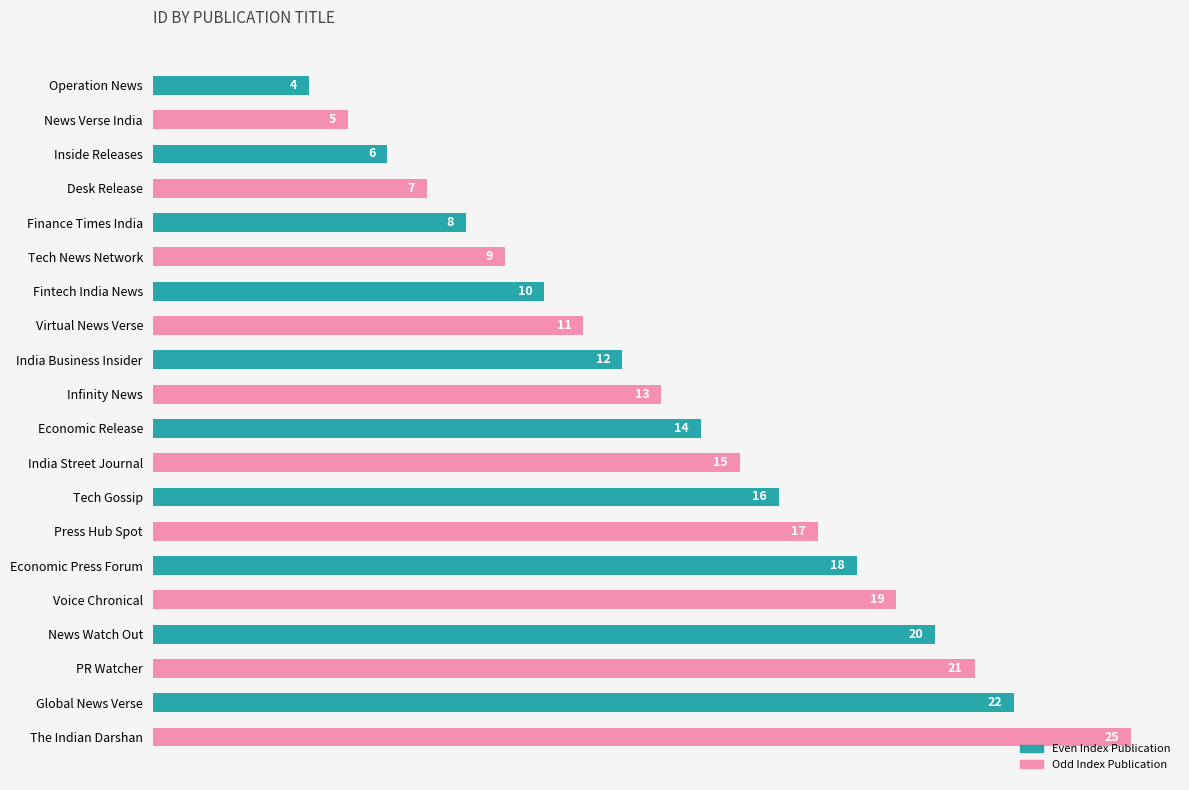

What is the smallest value displayed?

4